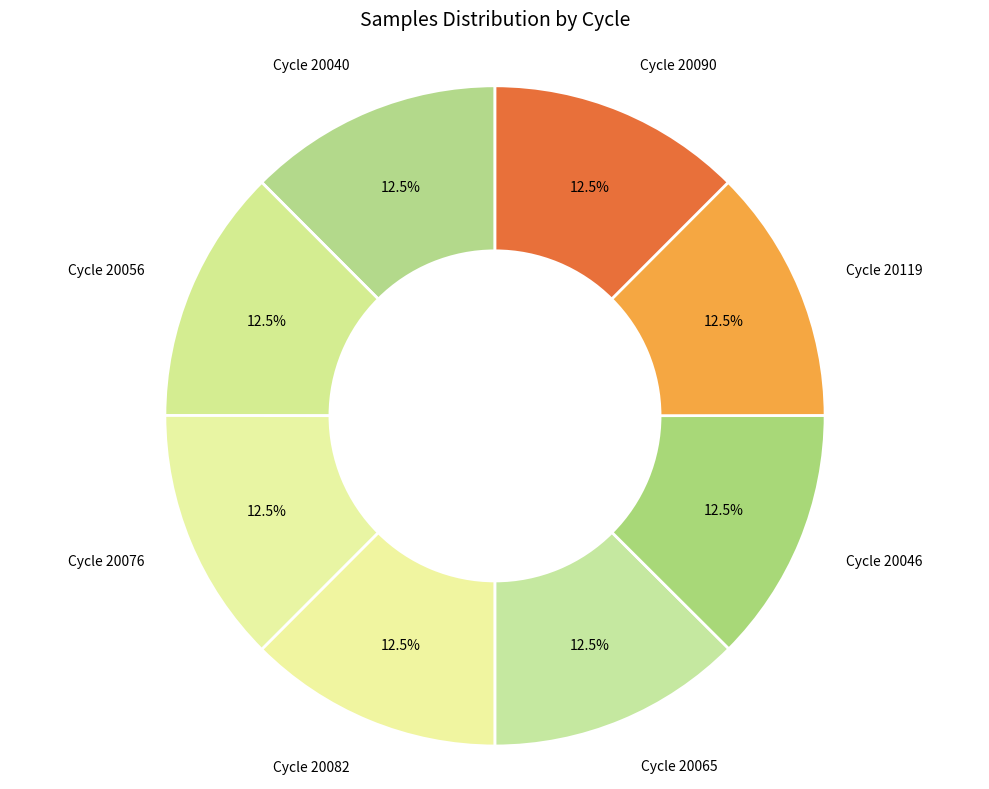

What is the ratio of the value at Cycle 20040 to the value at Cycle 20046?

1.0